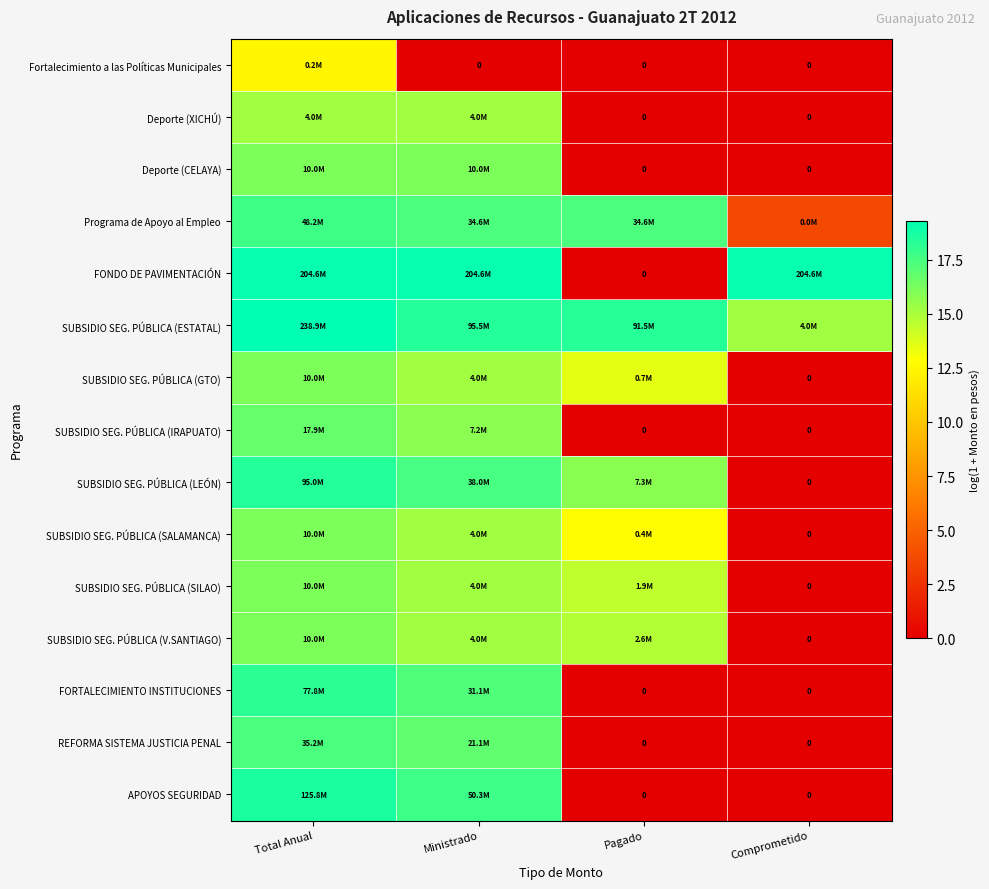

What is the difference between the maximum and minimum values in the Fortalecimiento a las Políticas Municipales series?

12.4